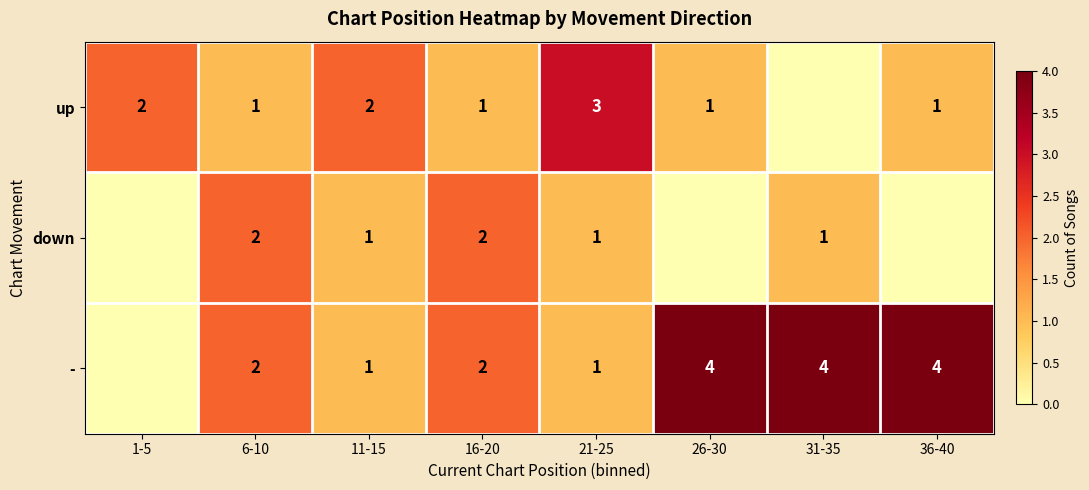

What is the sum of the - values at 36-40 and 26-30?

8